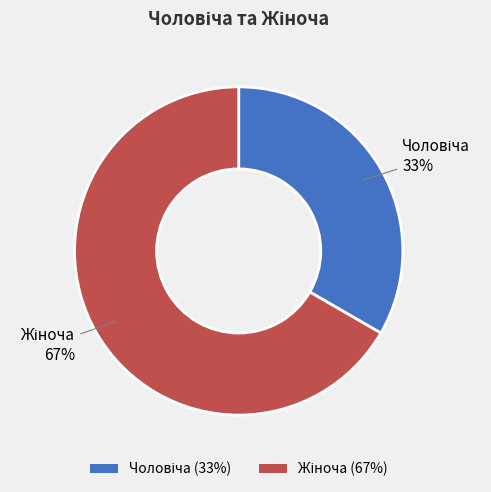

Is there any slice that represents more than half of the pie?

Yes